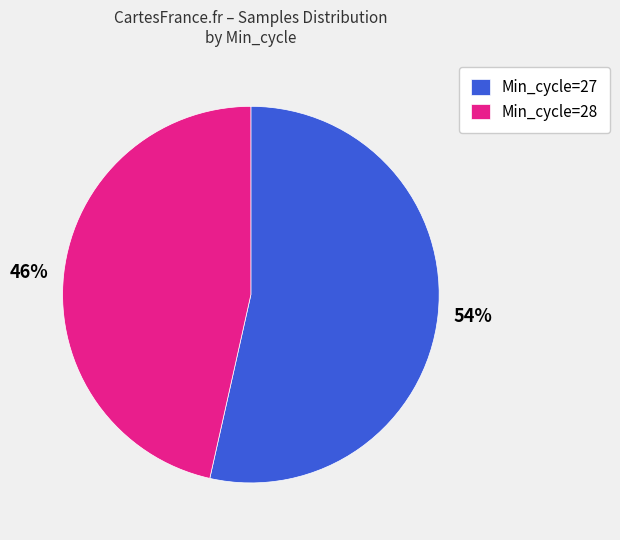

Approximately how many times larger is the value at 46% compared to 54%?

0.9